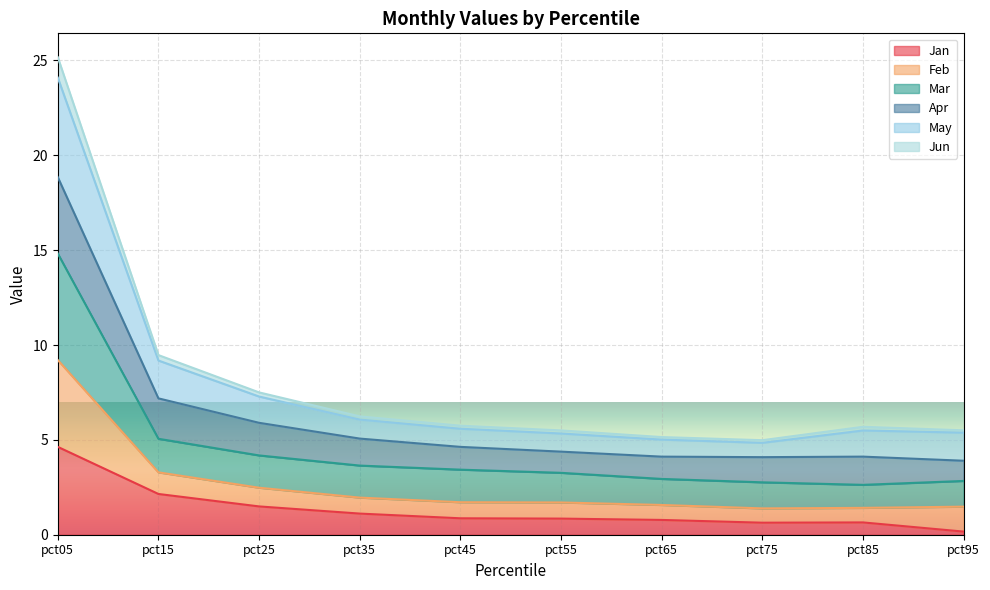

At which category is the sum across all series the highest?

pct05